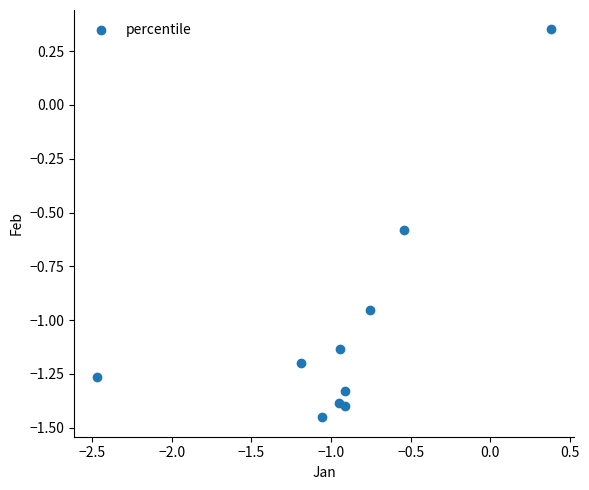

What is the range of Y values (max minus min)?

1.8